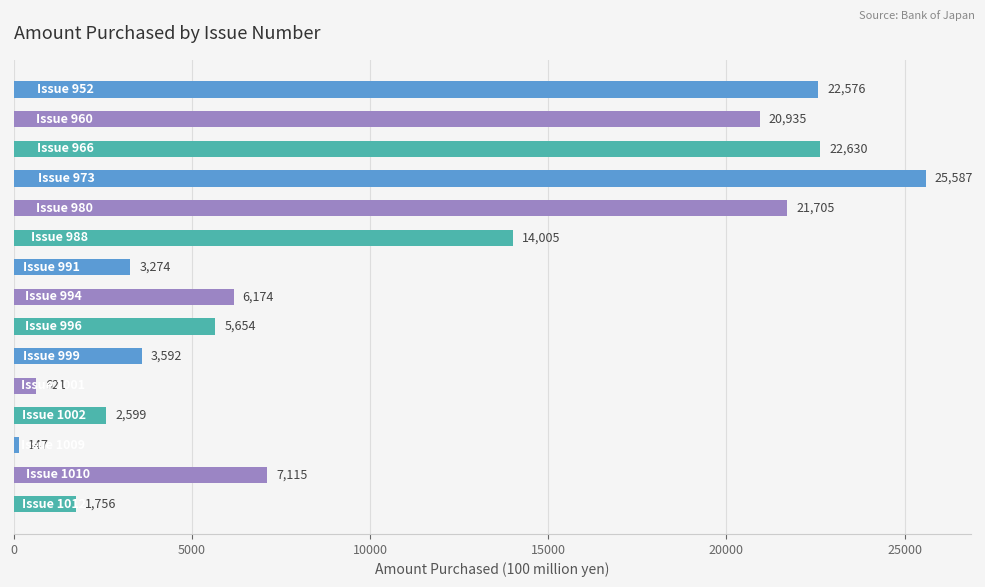

What is the difference between the maximum and minimum values?

25440